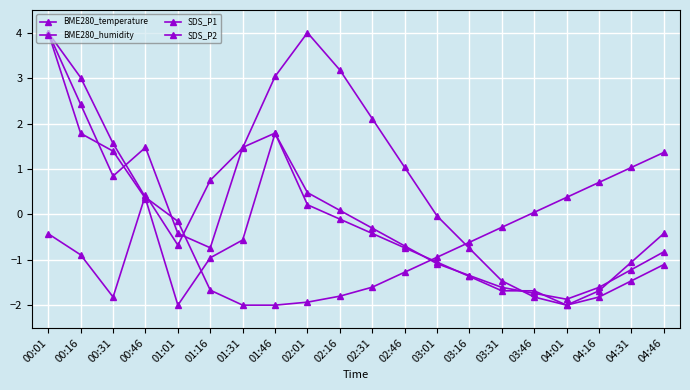

How many series are shown in this chart?

4